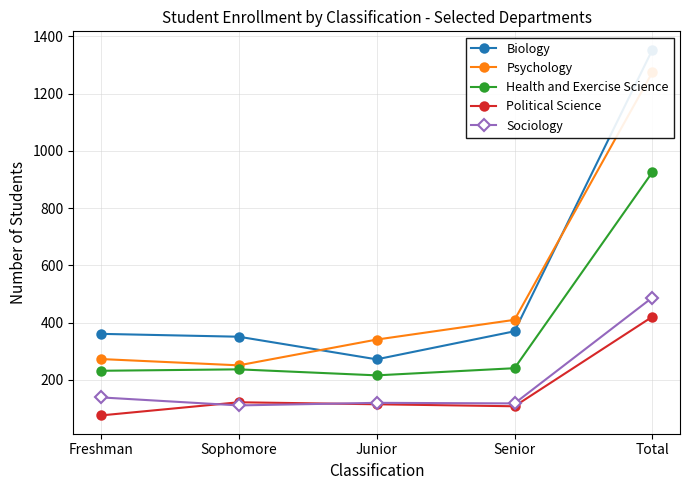

How many lines are shown in the chart?

5